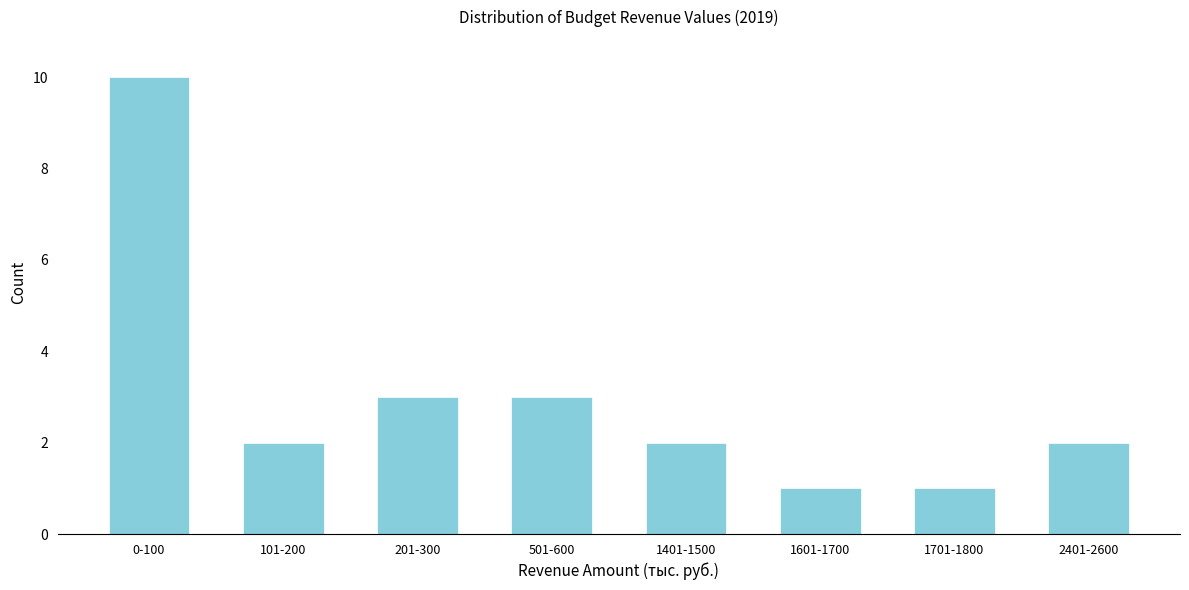

Reading right to left, transcribe all the data shown in this chart.

2	1	1	2	3	3	2	10